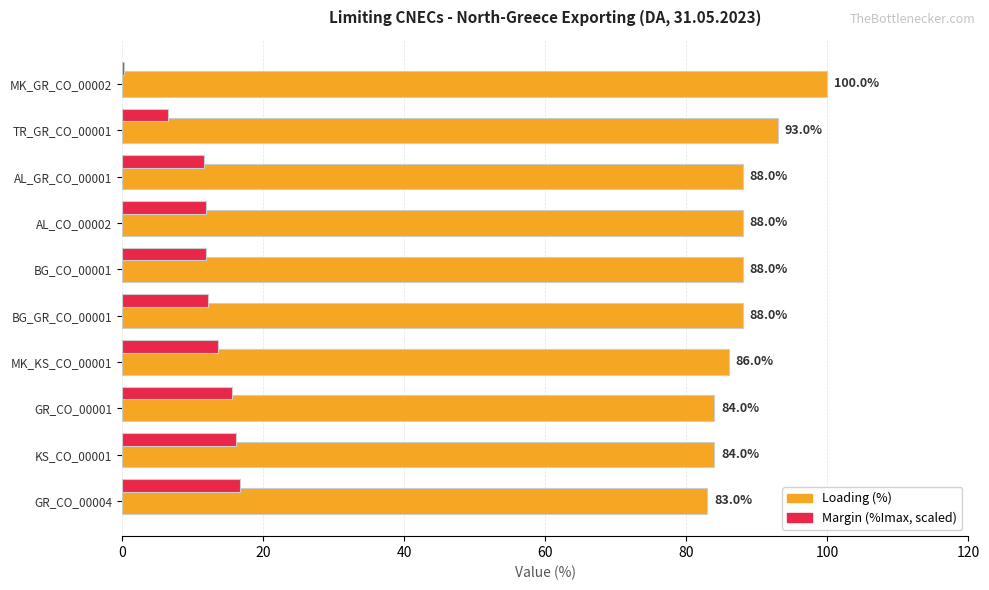

What is the total value across all series at AL_CO_00002?

99.9